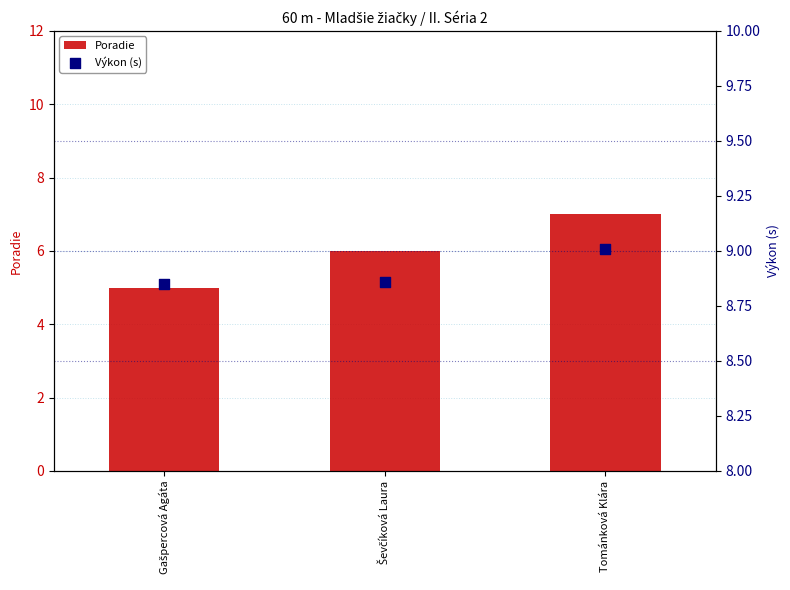

Which series reaches the minimum Y coordinate?

Poradie